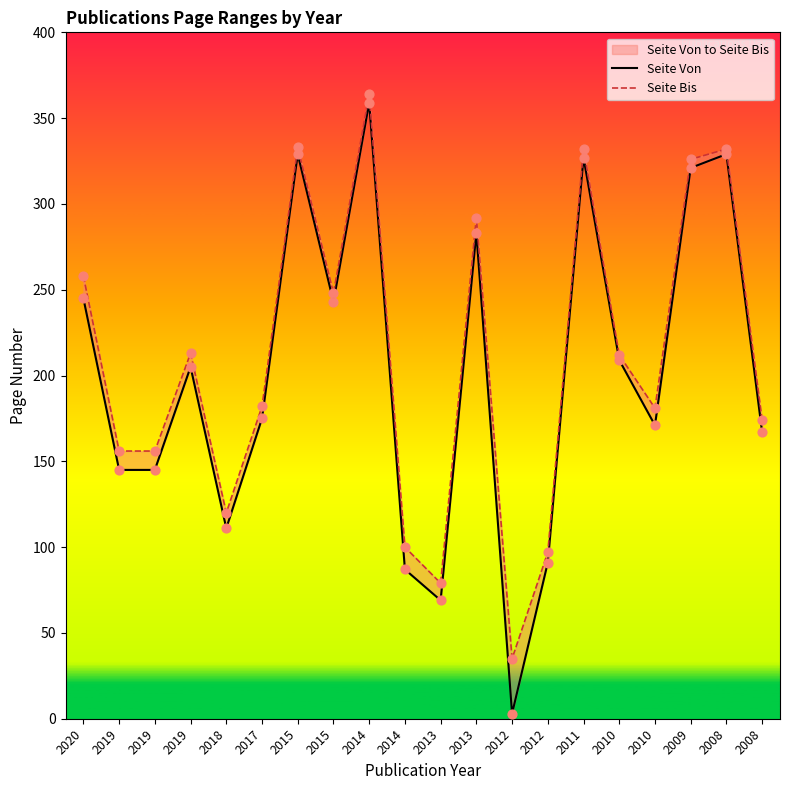

Which series has the largest total across all categories?

Seite Bis